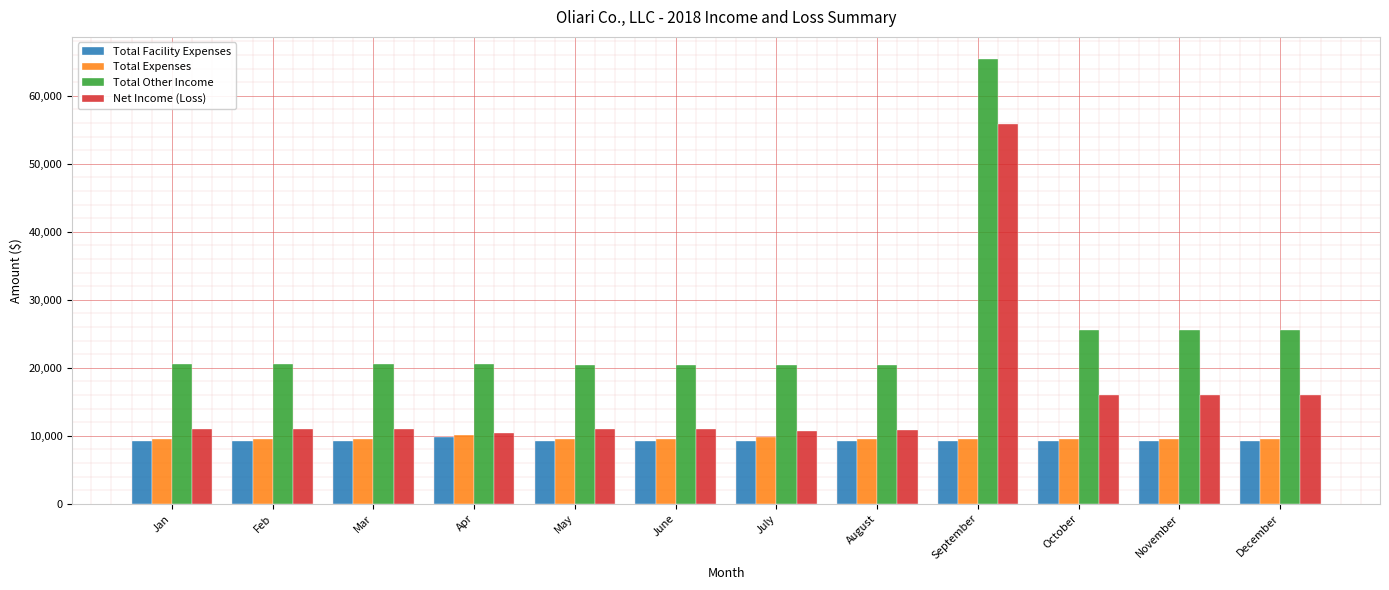

The value of Total Other Income at May is 20459.1. True or false?

True